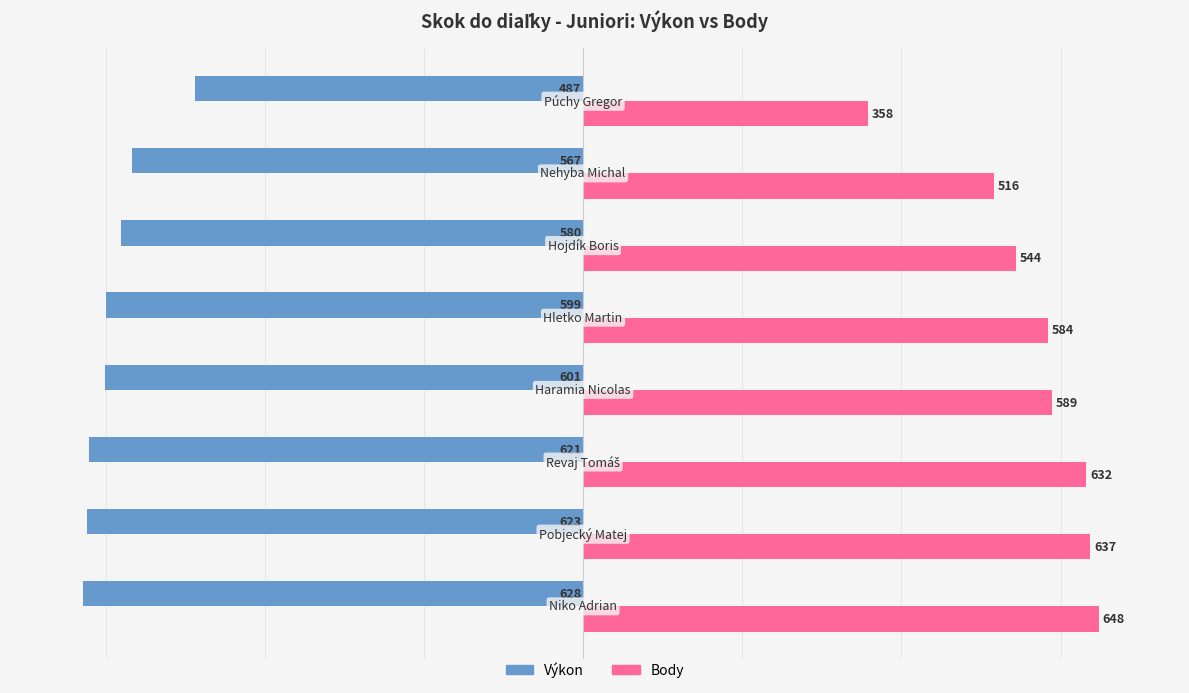

List the series in order of their peak value, lowest first.

Výkon, Body